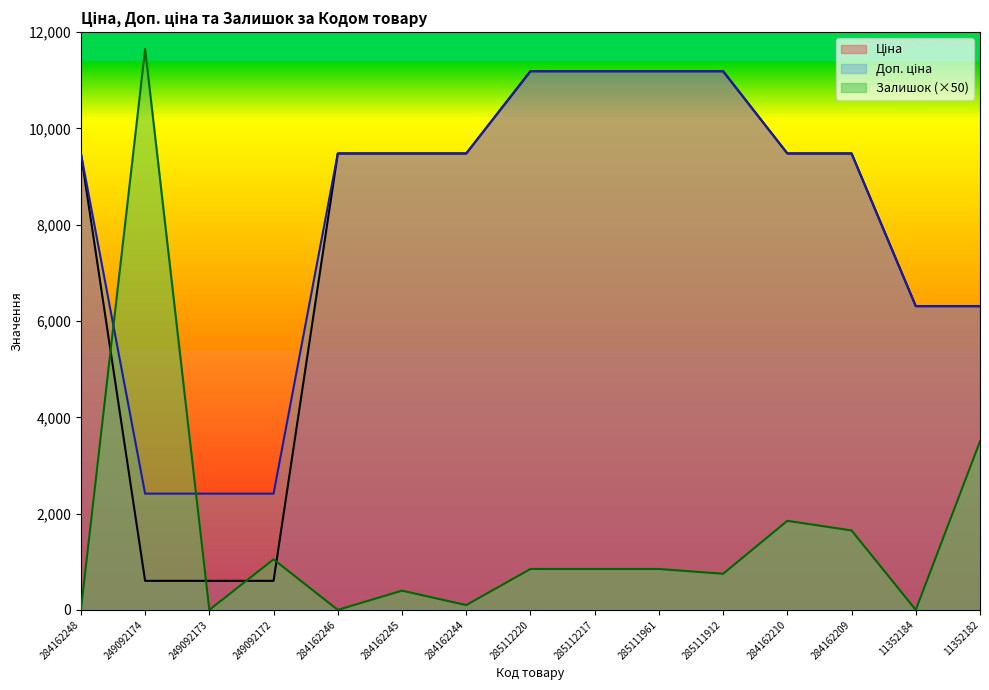

What is the lowest value of the Доп. ціна series?

2414.8